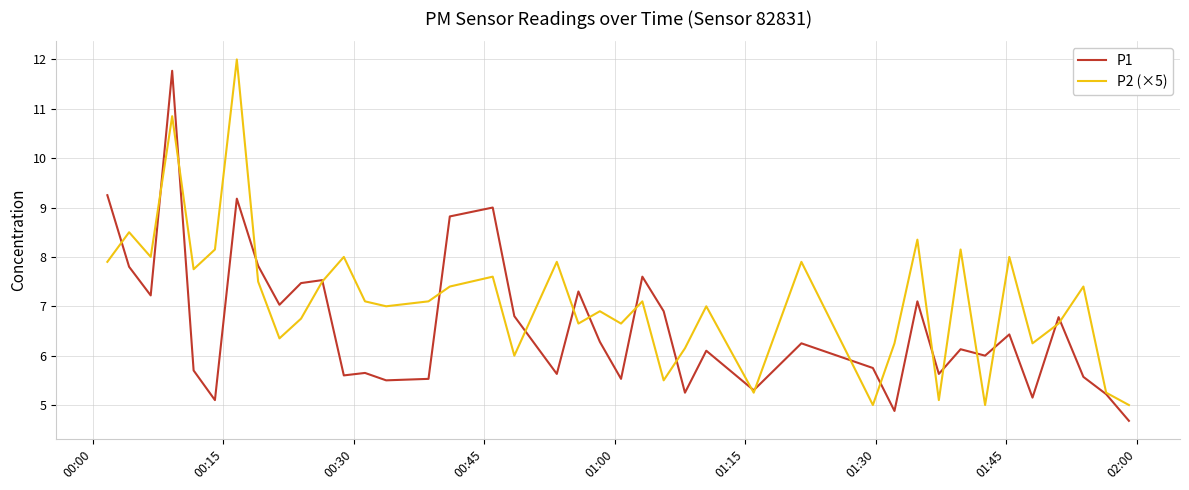

How many series are shown in this chart?

2